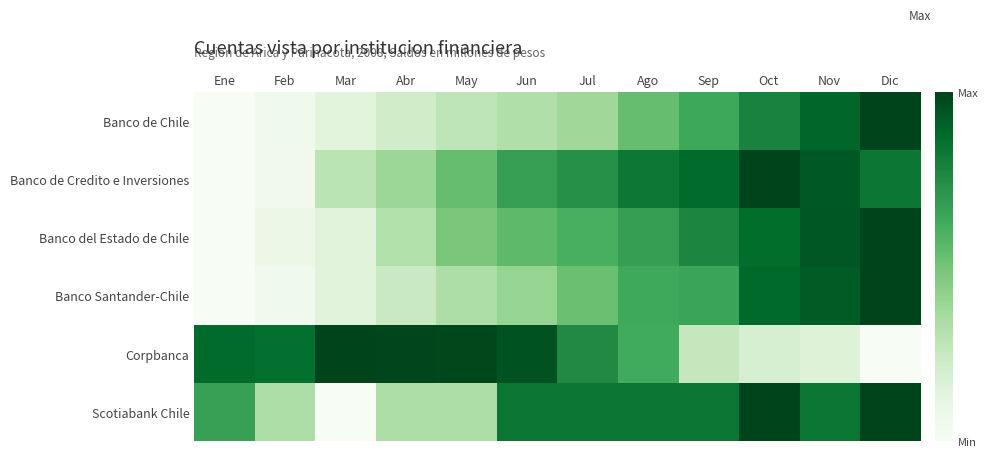

Reading left to right, transcribe all the data shown in this chart.

Banco de Chile: Ene=0.0	Feb=0.1	Mar=0.1	Abr=0.2	May=0.3	Jun=0.3	Jul=0.4	Ago=0.5	Sep=0.6	Oct=0.8	Nov=0.9	Dic=1.0
Banco de Credito e Inversiones: Ene=0.0	Feb=0.0	Mar=0.3	Abr=0.4	May=0.5	Jun=0.7	Jul=0.7	Ago=0.8	Sep=0.9	Oct=1.0	Nov=0.9	Dic=0.8
Banco del Estado de Chile: Ene=0.0	Feb=0.1	Mar=0.1	Abr=0.3	May=0.5	Jun=0.6	Jul=0.6	Ago=0.7	Sep=0.8	Oct=0.9	Nov=0.9	Dic=1.0
Banco Santander-Chile: Ene=0.0	Feb=0.0	Mar=0.1	Abr=0.2	May=0.3	Jun=0.4	Jul=0.5	Ago=0.6	Sep=0.7	Oct=0.9	Nov=0.9	Dic=1.0
Corpbanca: Ene=0.9	Feb=0.9	Mar=1.0	Abr=1.0	May=1.0	Jun=1.0	Jul=0.8	Ago=0.6	Sep=0.3	Oct=0.2	Nov=0.2	Dic=0.0
Scotiabank Chile: Ene=0.7	Feb=0.3	Mar=0.0	Abr=0.3	May=0.3	Jun=0.8	Jul=0.8	Ago=0.8	Sep=0.8	Oct=1.0	Nov=0.8	Dic=1.0